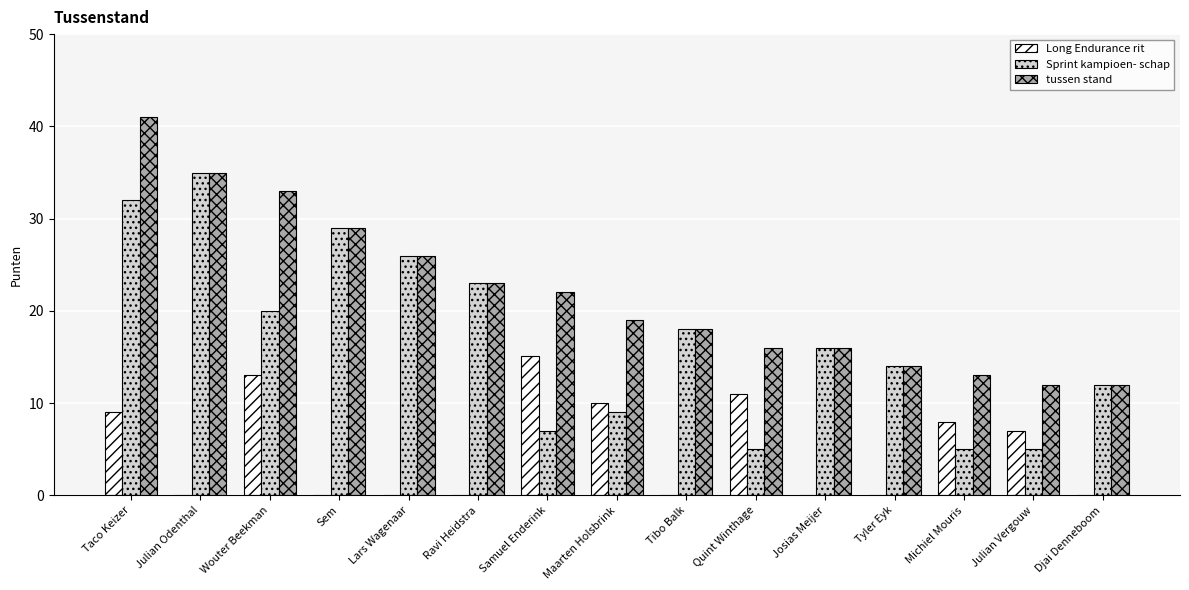

True or false: Sprint kampioen- schap has a value of 44.1 at Lars Wagenaar.

False